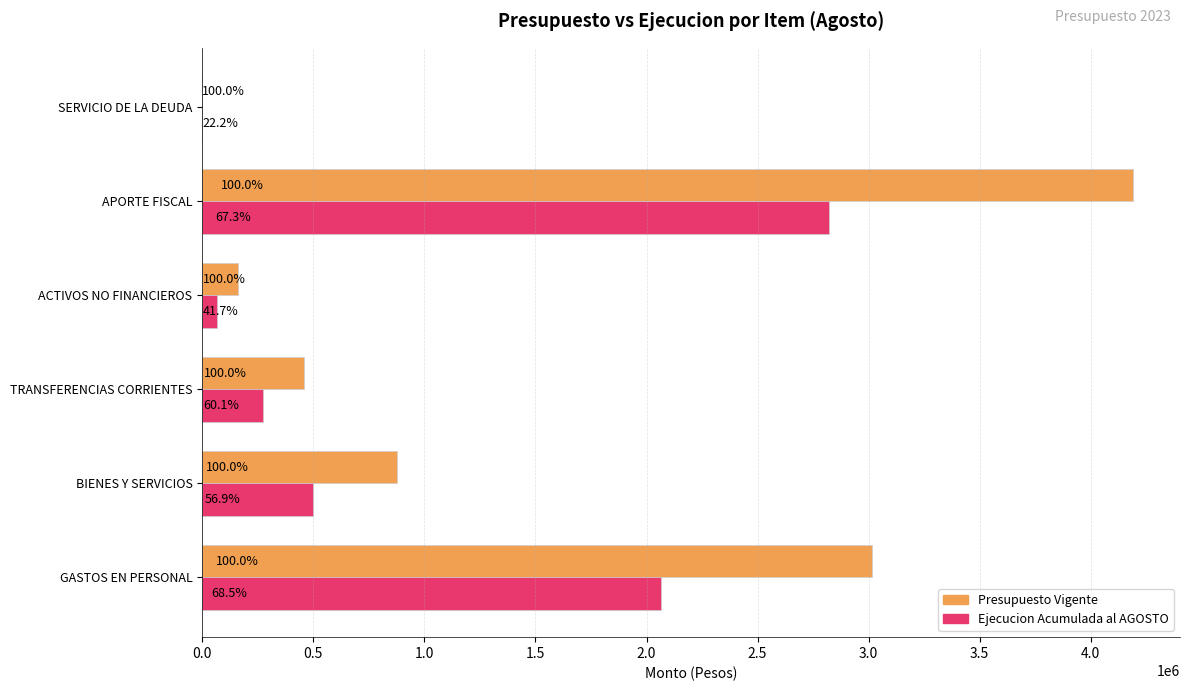

What are all the series names shown in the legend?

Presupuesto Vigente, Ejecucion Acumulada al AGOSTO